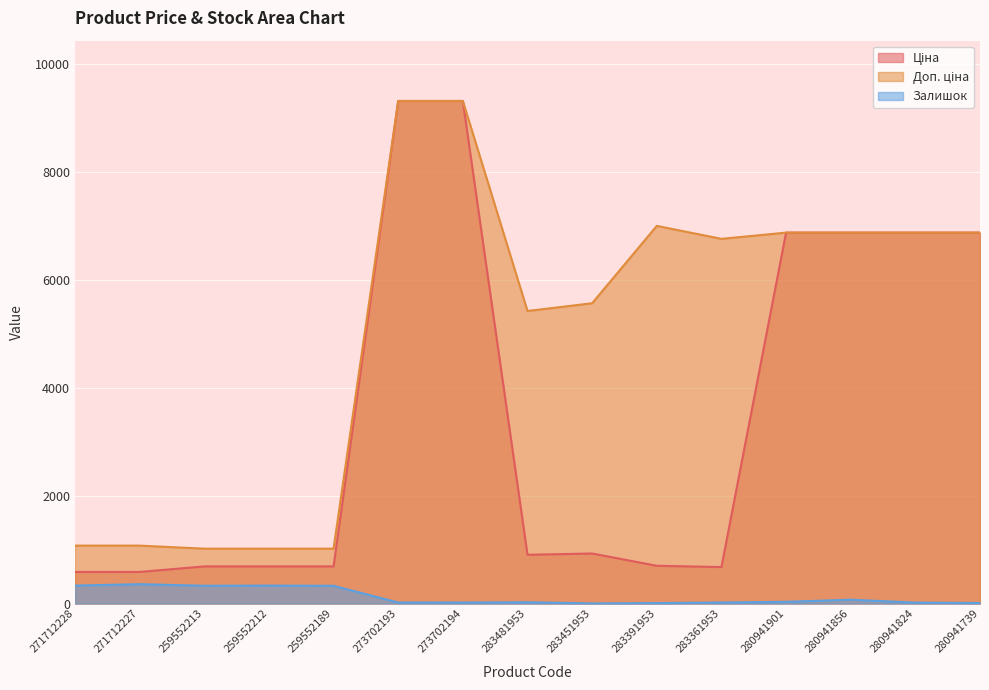

What position from the left is 273702193?

6